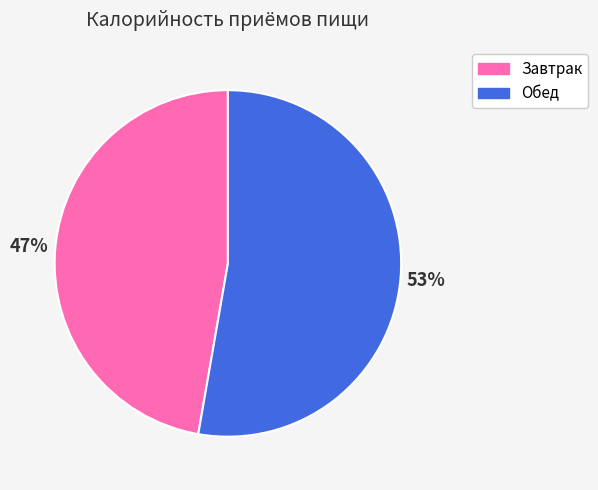

The Обед slice represents 43% of the pie. True or false?

False